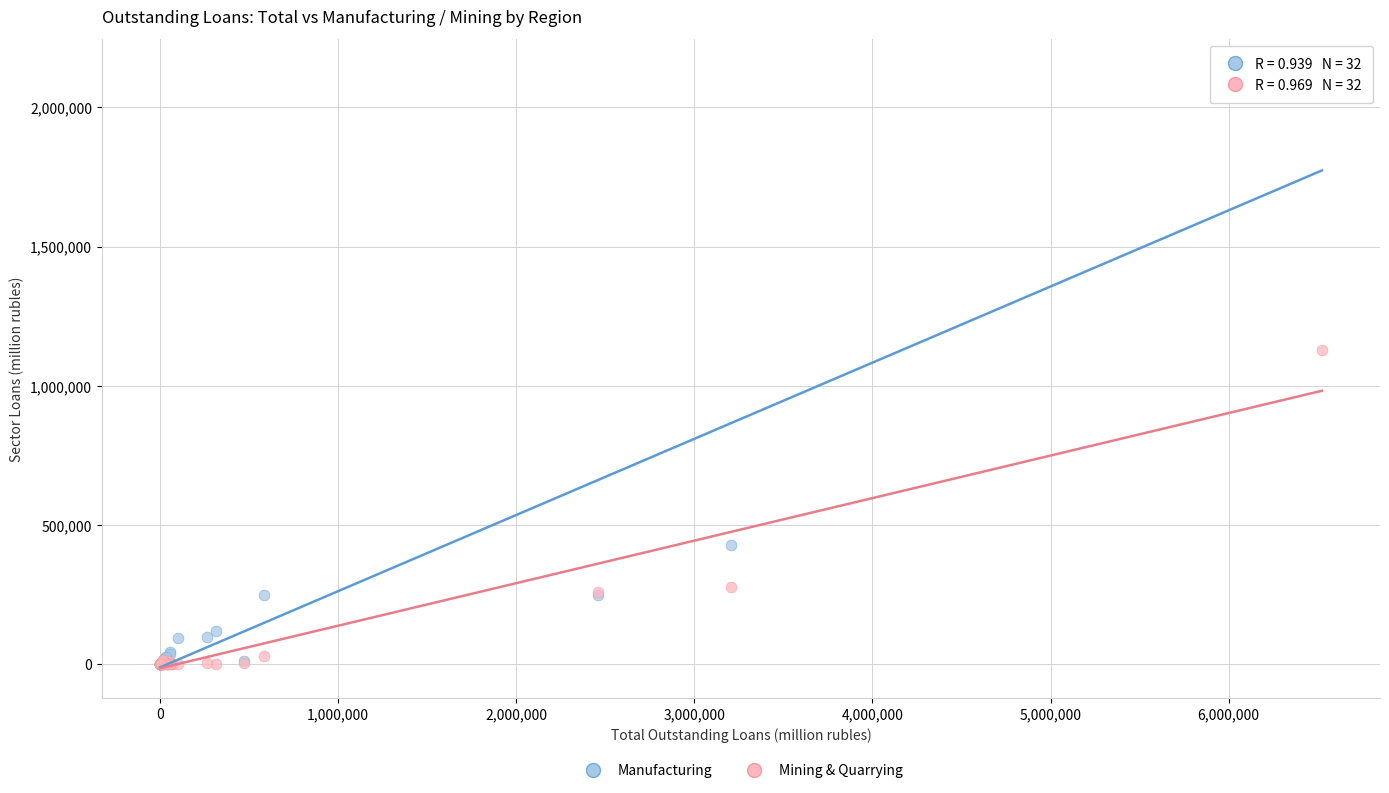

In the Mining & Quarrying series, what Y value is closest to 563835?

279154